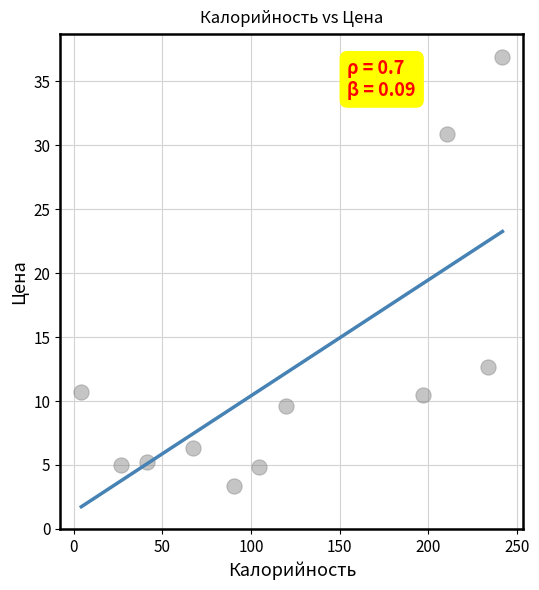

What is the average X value?

121.6